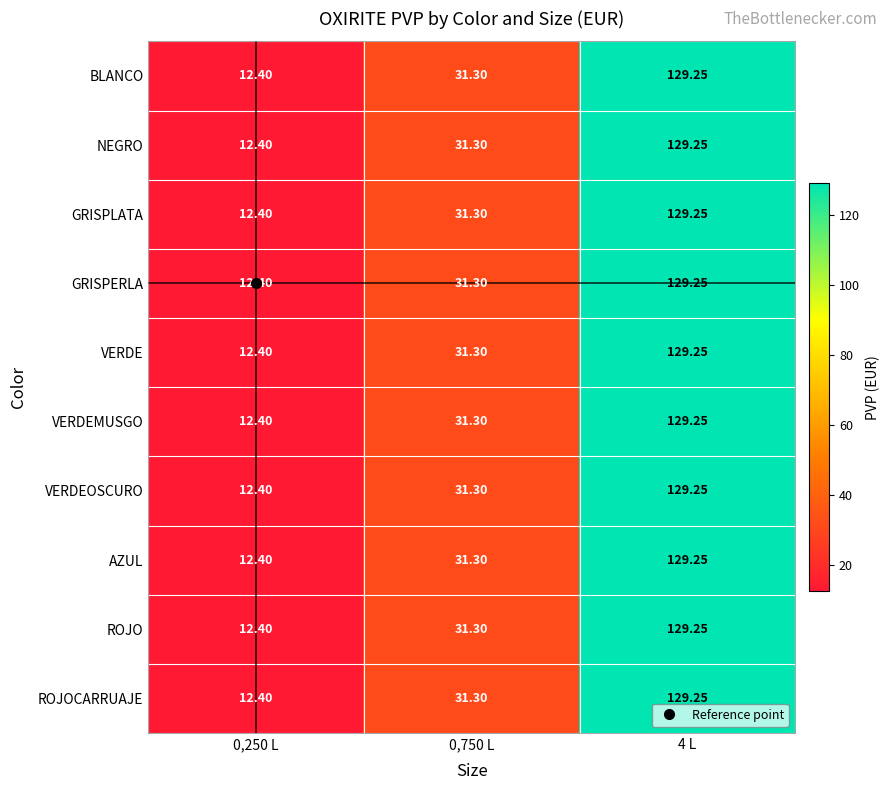

Is the value of VERDEOSCURO at 4 L greater than the value of VERDEMUSGO at 0,750 L?

Yes